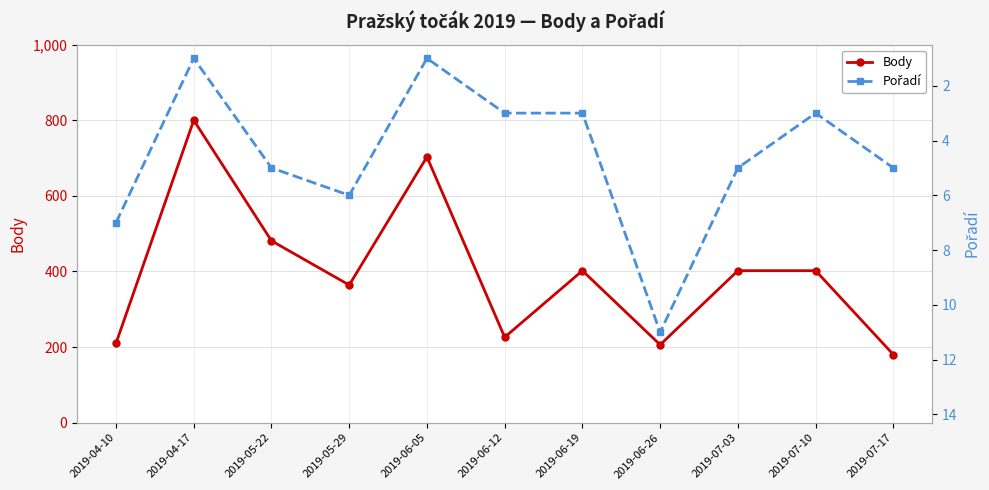

True or false: Body and Pořadí cross at least once.

False